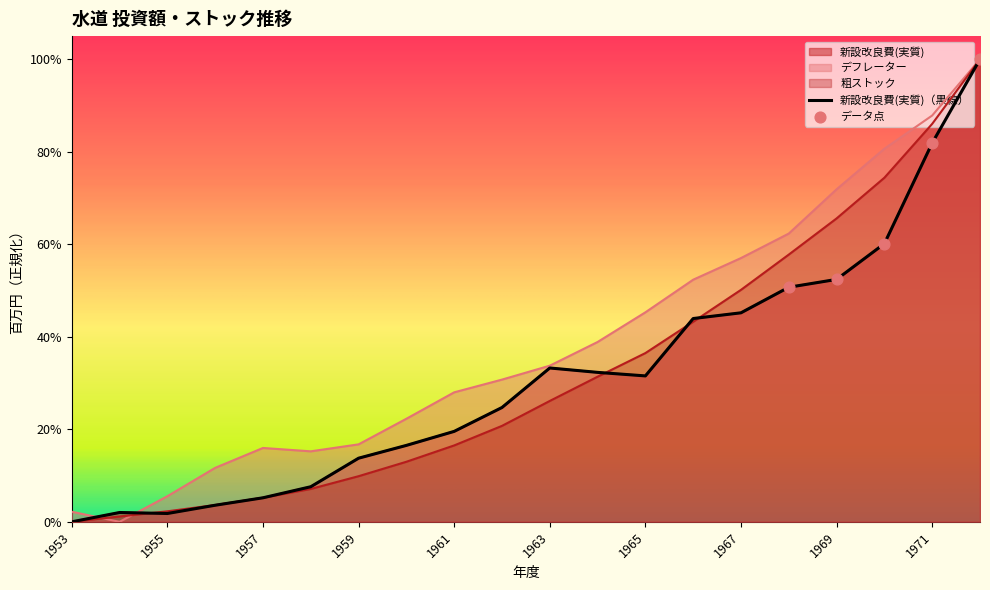

At which category is the sum across all series the highest?

1972